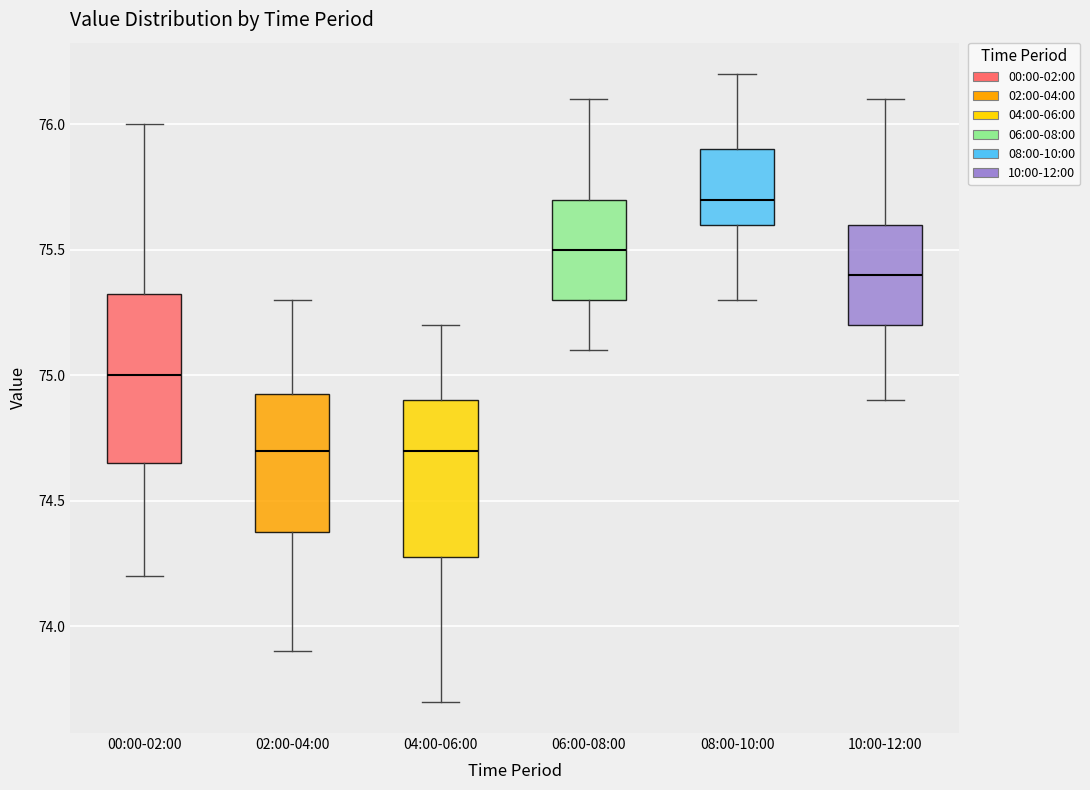

Reading left to right, transcribe this box plot: for each box, give where its median line is, the range the box spans, and where its two whiskers end, as read against the y-axis. The values are not printed on the chart, so give them approximately, as read against the axis.

00:00-02:00: median 75.00, box 74.65 to 75.35, whiskers 74.20 to 76.00
02:00-04:00: median 74.70, box 74.40 to 74.95, whiskers 73.90 to 75.30
04:00-06:00: median 74.70, box 74.30 to 74.90, whiskers 73.70 to 75.20
06:00-08:00: median 75.50, box 75.30 to 75.70, whiskers 75.10 to 76.10
08:00-10:00: median 75.70, box 75.60 to 75.90, whiskers 75.30 to 76.20
10:00-12:00: median 75.40, box 75.20 to 75.60, whiskers 74.90 to 76.10